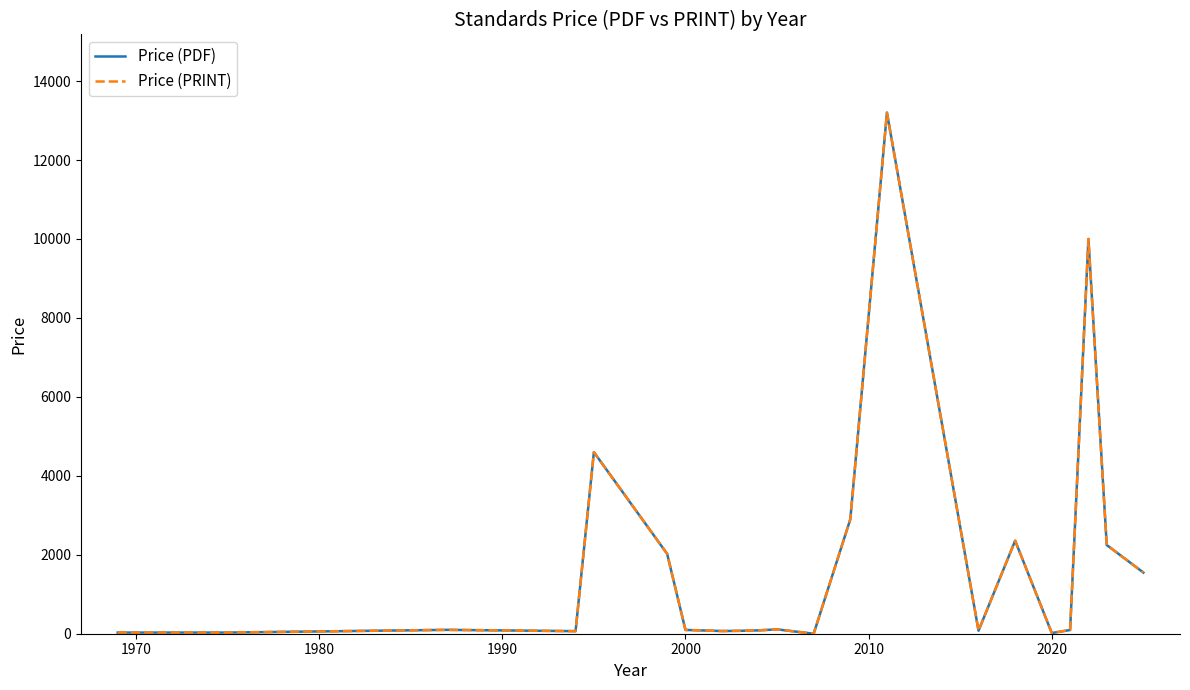

Reading left to right, extract all data points from this chart.

Price (PDF): 29.4	29.4	29.4	29.4	29.4	29.4	98.0	65.0	4600.0	2023.4	96.0	68.0	73.7	85.0	110.2	0.0	2899.0	13200.0	76.8	2356.2	18.0	93.8	10000.0	2246.9	1550.0
Price (PRINT): 29.4	29.4	29.4	29.4	29.4	29.4	98.0	65.0	4600.0	2023.4	96.0	68.0	73.7	85.0	110.2	0.0	2899.0	13200.0	76.8	2356.2	18.0	93.8	10000.0	2246.9	1550.0